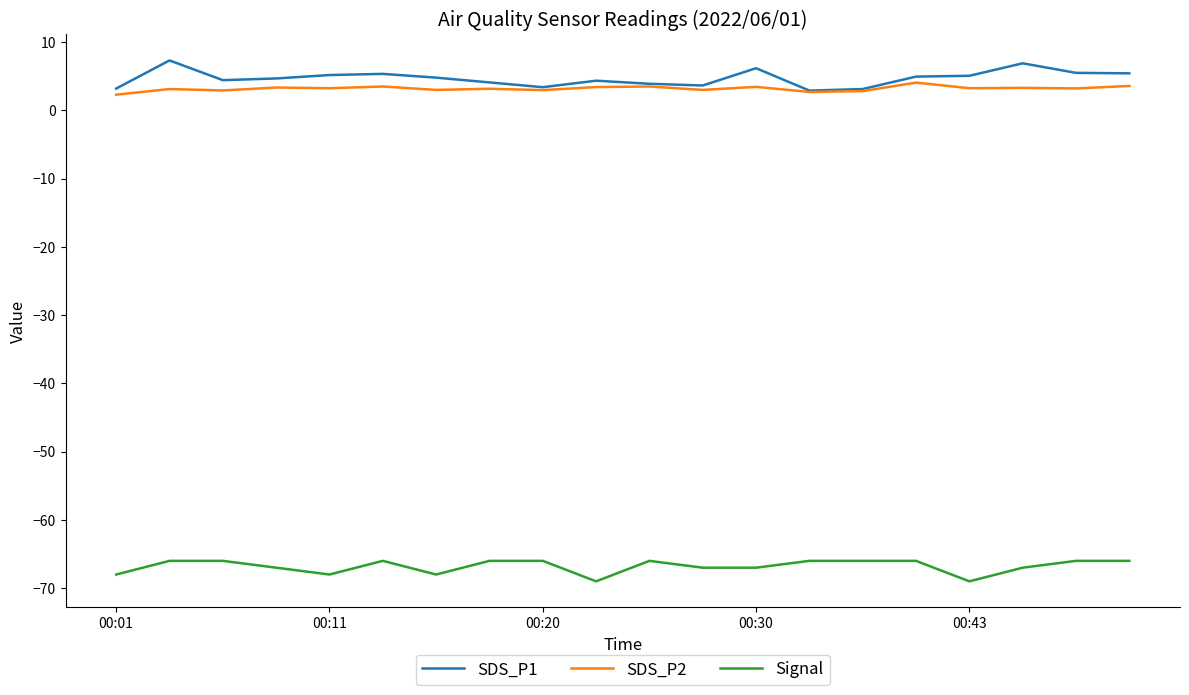

List the series in order of their peak value, lowest first.

Signal, SDS_P2, SDS_P1